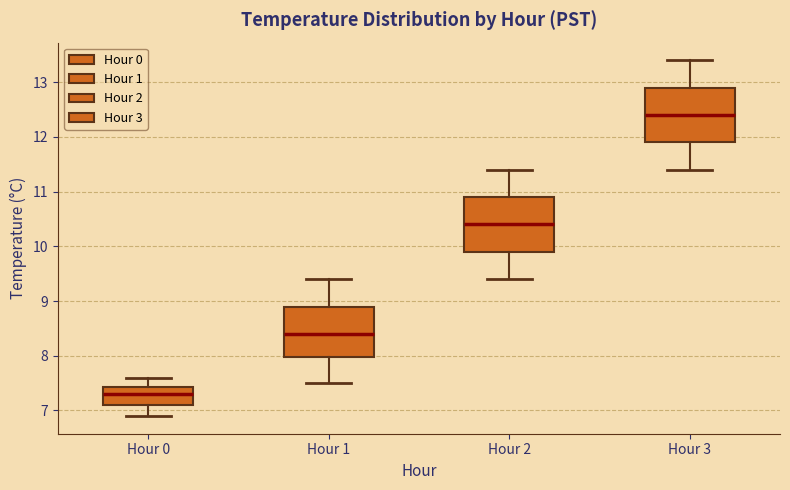

Which box's median line is the lowest?

Hour 0